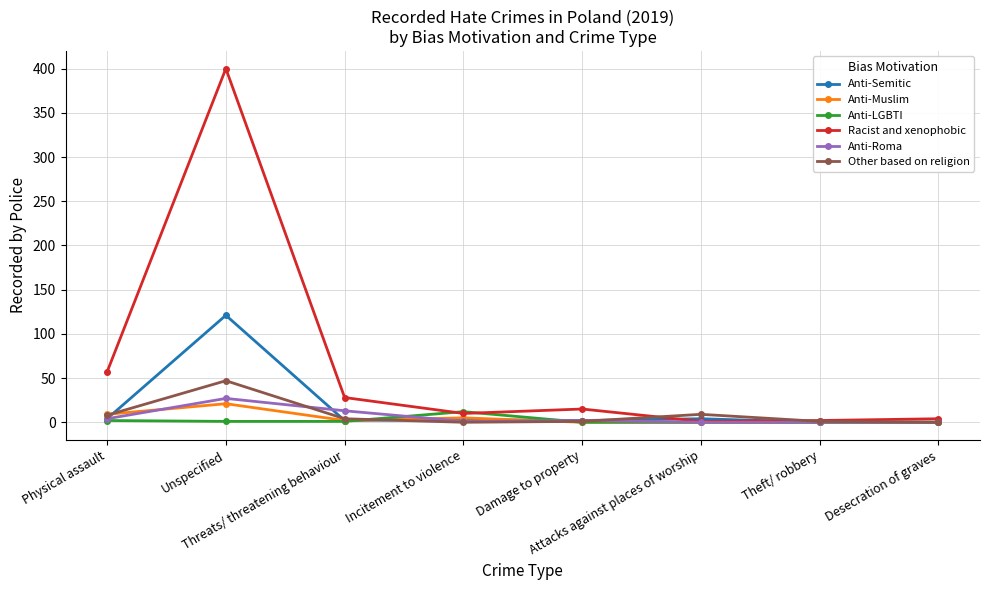

True or false: Anti-LGBTI has more than 0 interior local peaks.

True